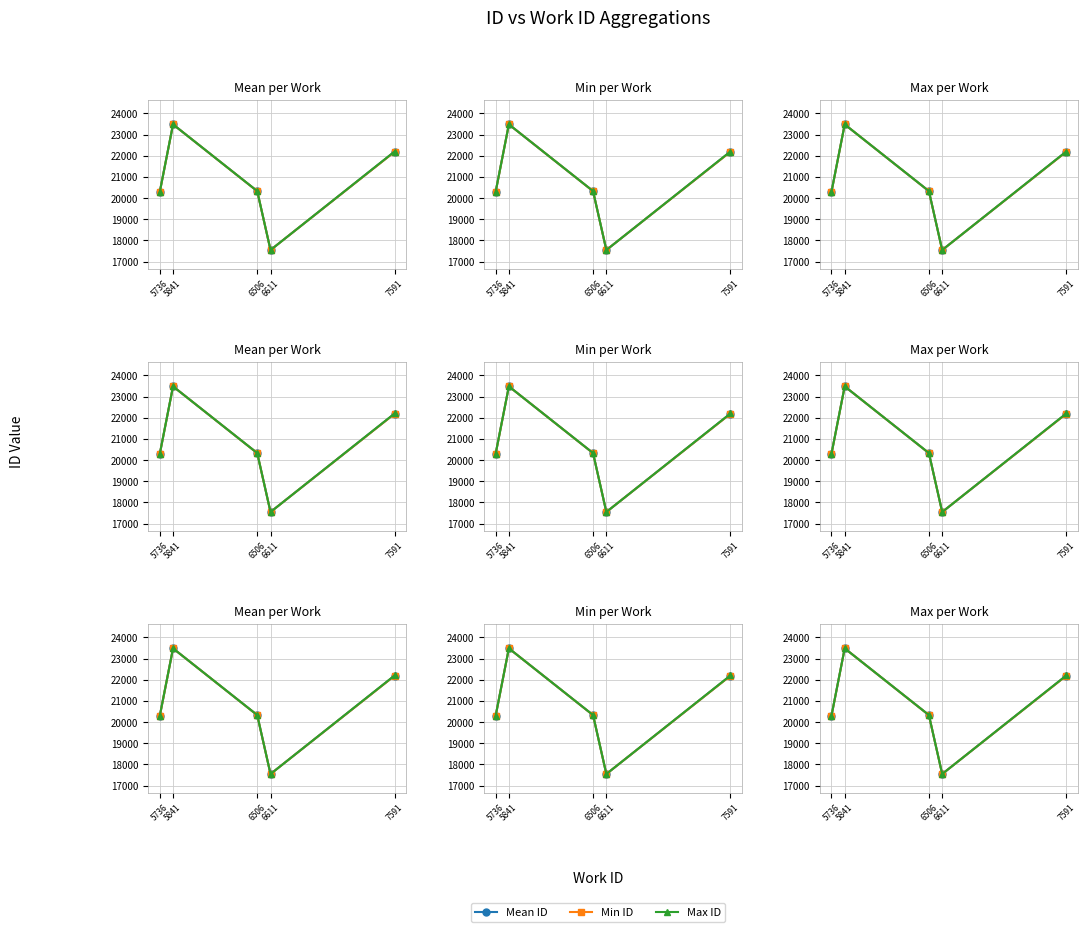

How many lines are shown in the chart?

3